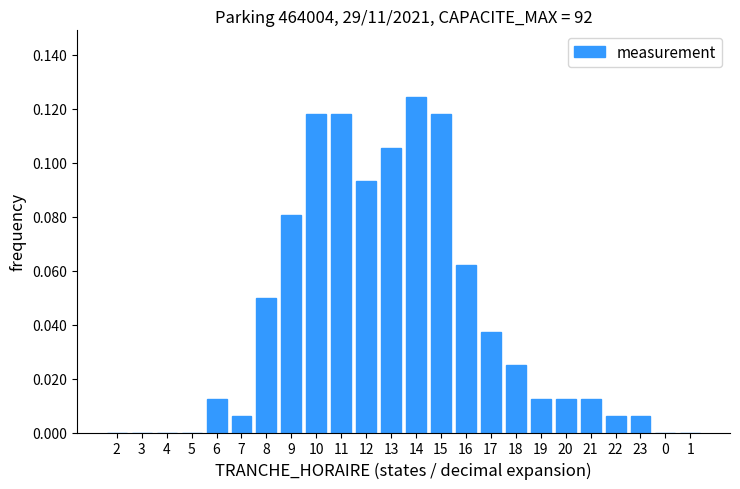

Which category has the highest value across all series?

14